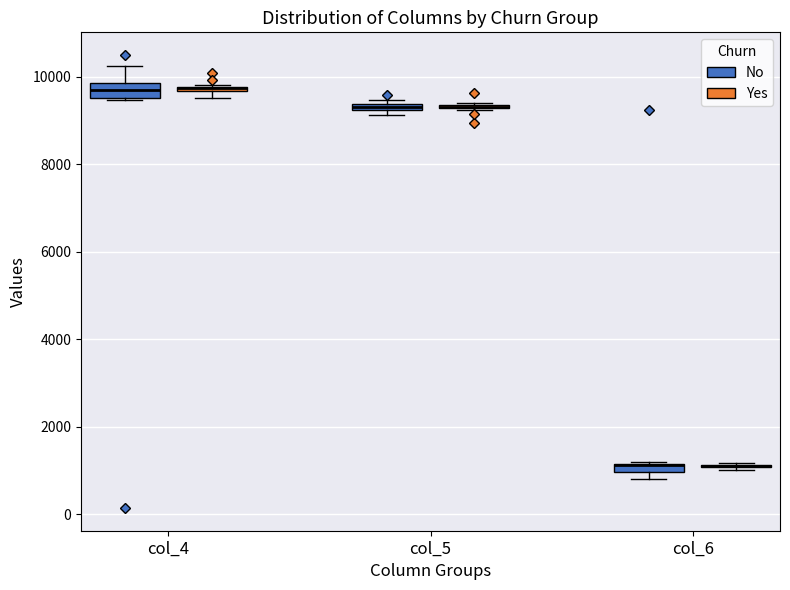

Where is the lower edge of the box for col_6 (No) on the y-axis? The values are not printed on the chart, so give them approximately, as read against the axis.

1000